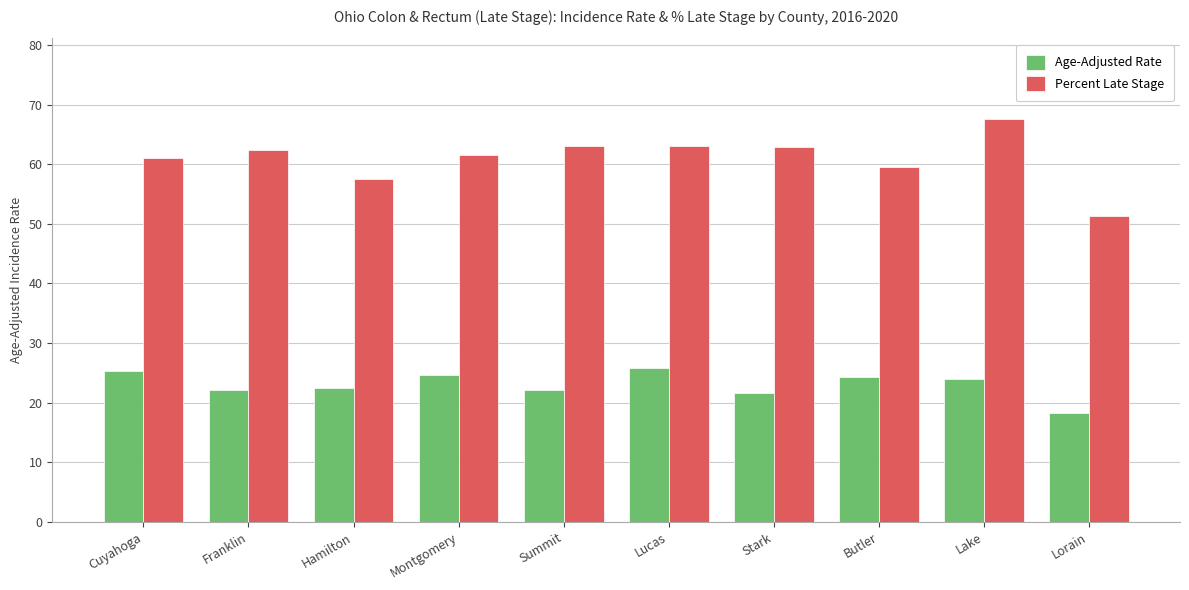

How many groups of bars are there?

10